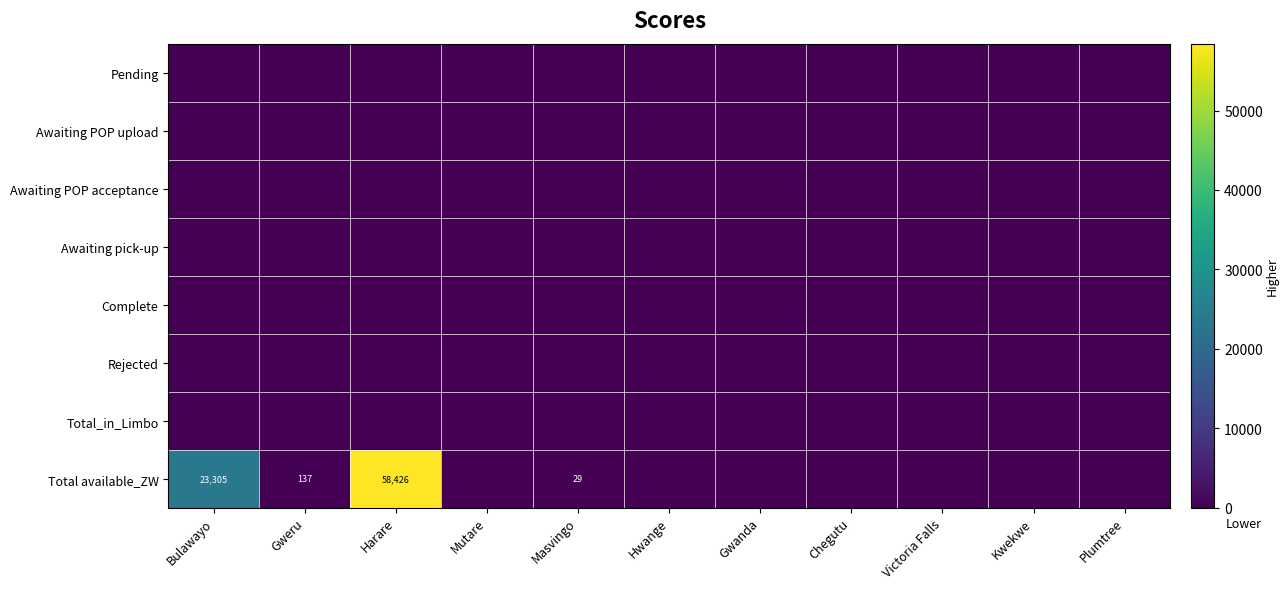

Is it true that Awaiting POP acceptance equals 0.0 at Kwekwe?

True